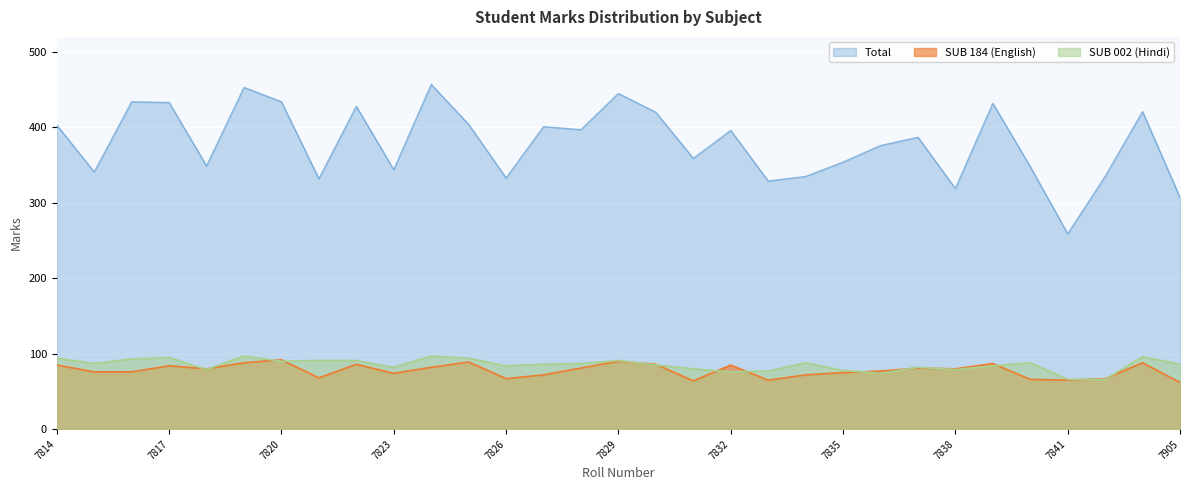

What is the spread (max minus min) of values at 7905?

245